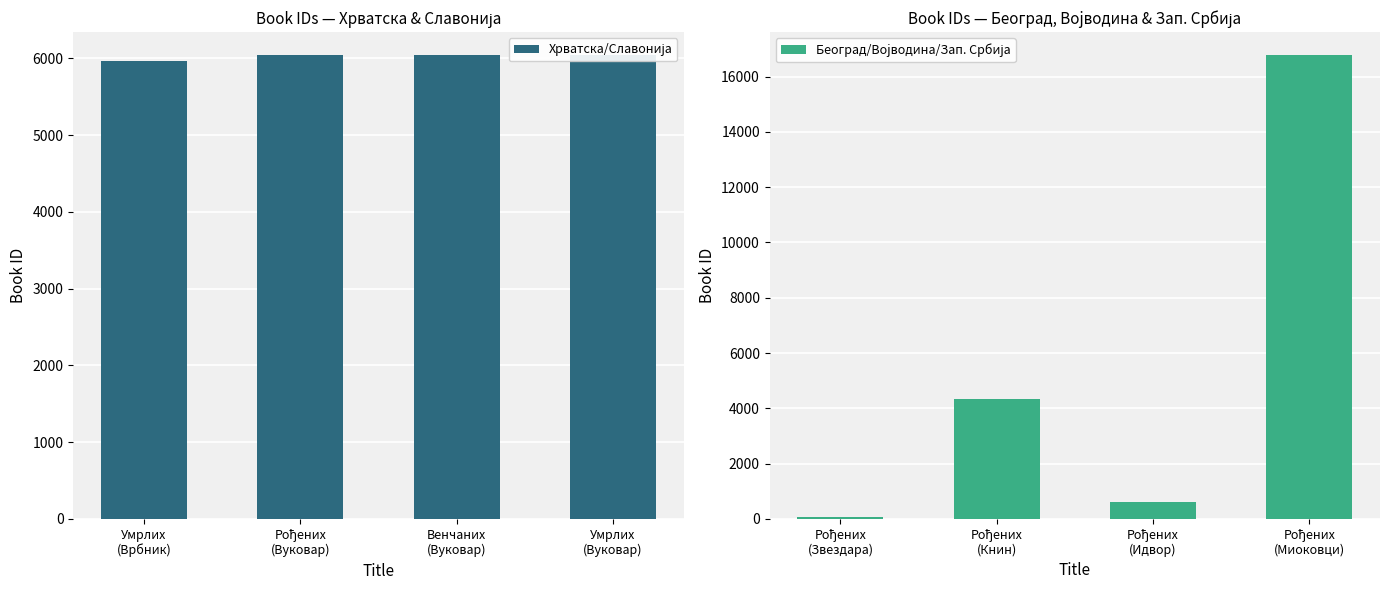

Does the chart contain stacked bars?

No